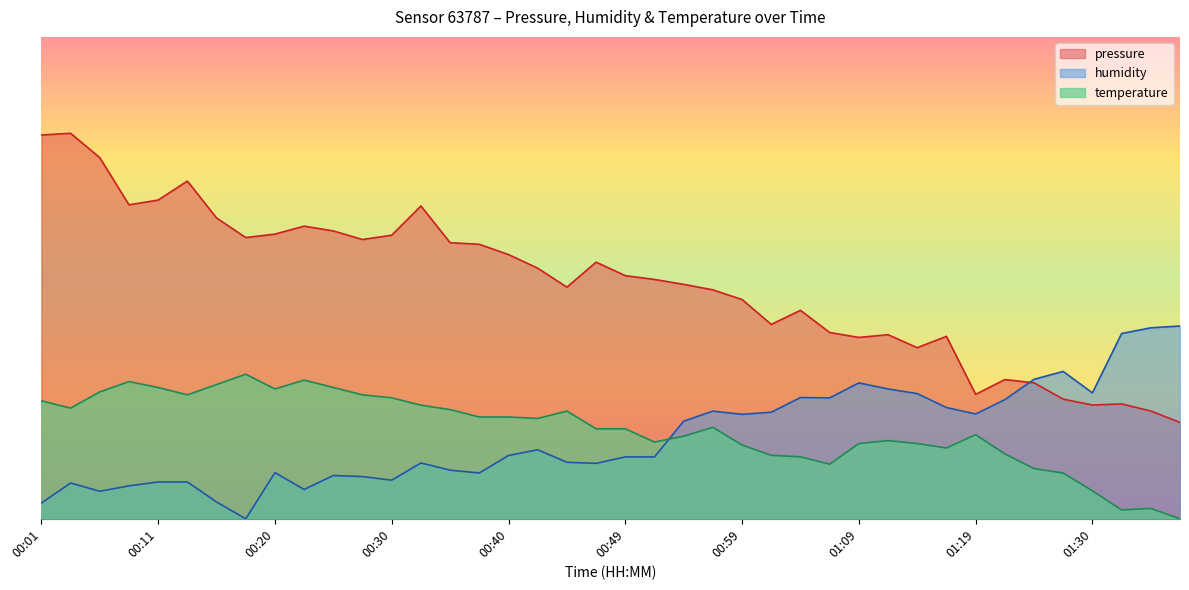

How many data points in temperature are above 18?

22